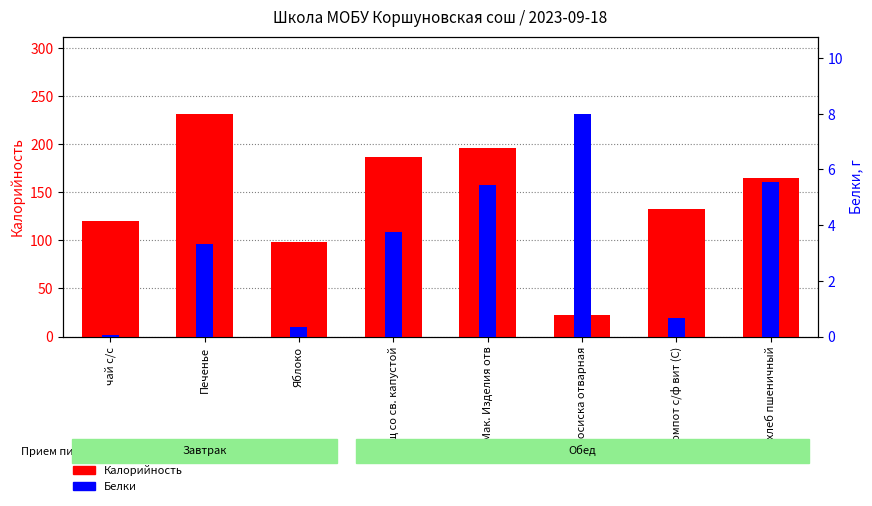

Are the bars grouped side by side (vs. stacked)?

Yes